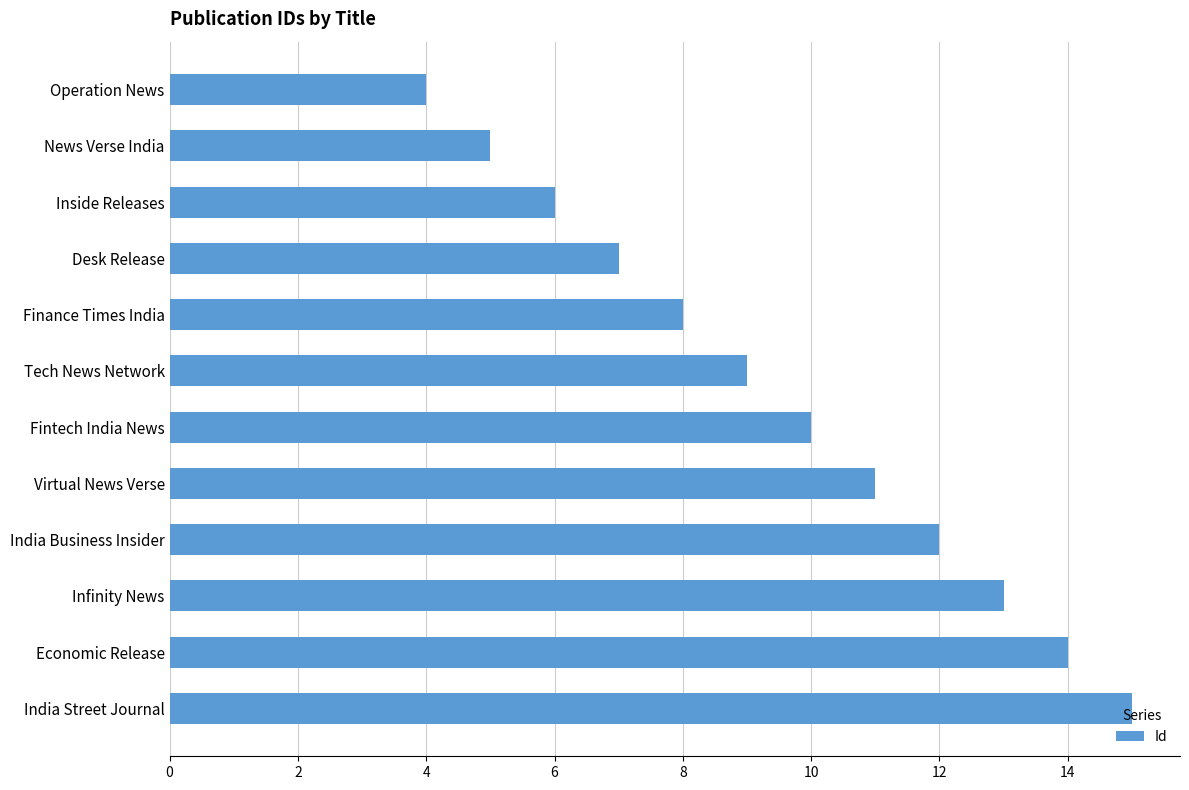

Which label corresponds to the smallest value in the chart?

Operation News